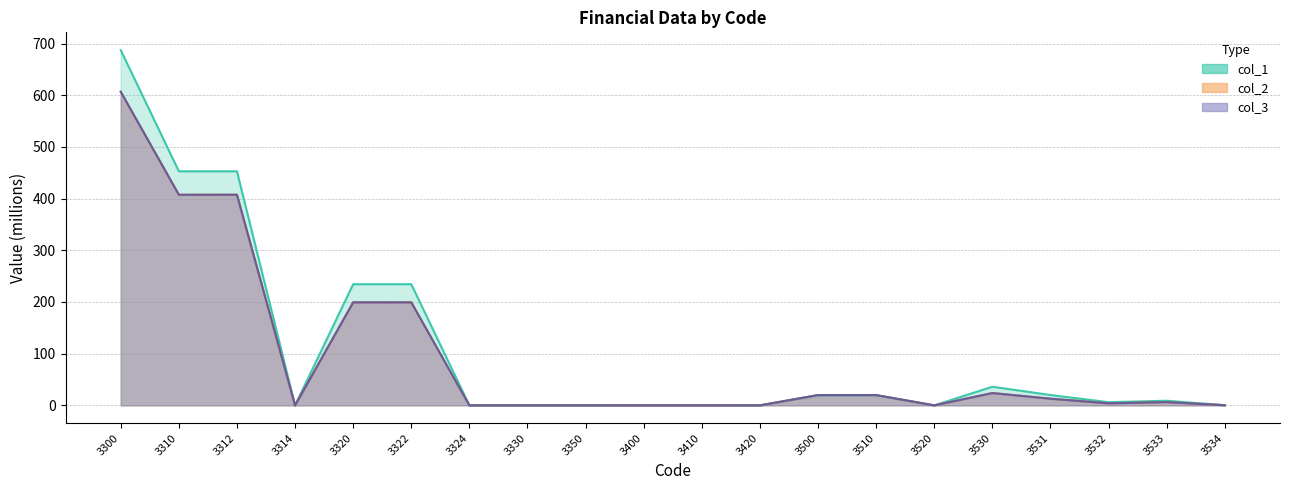

What is the sum of all col_1 values?

2173.0